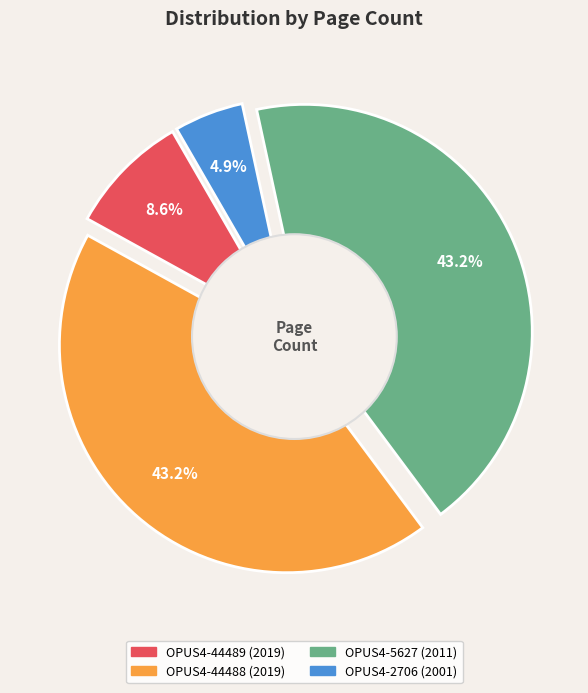

How much of the chart is everything except OPUS4-44488 (2019)?

56.8%